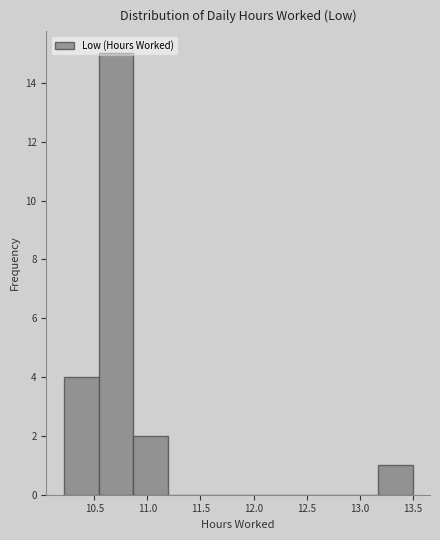

Reading left to right, transcribe this chart: for each bar, give the range it covers on the x-axis and its height. Neither the bar edges nor the heights are printed on the chart, so give them approximately, as read against the axes.

10.20 to 10.55: 4
10.55 to 10.85: 15
10.85 to 11.20: 2
11.20 to 11.55: 0
11.55 to 11.85: 0
11.85 to 12.20: 0
12.20 to 12.50: 0
12.50 to 12.85: 0
12.85 to 13.15: 0
13.15 to 13.50: 1